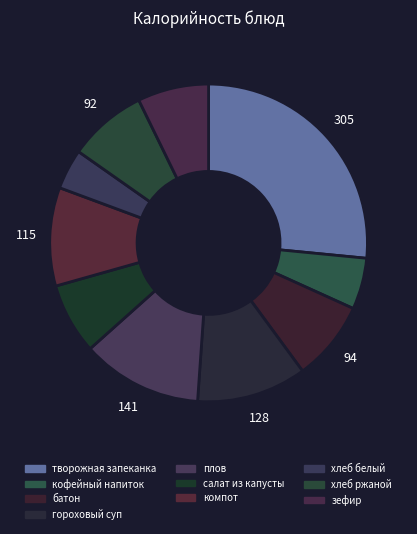

How many slices are in this pie chart?

10